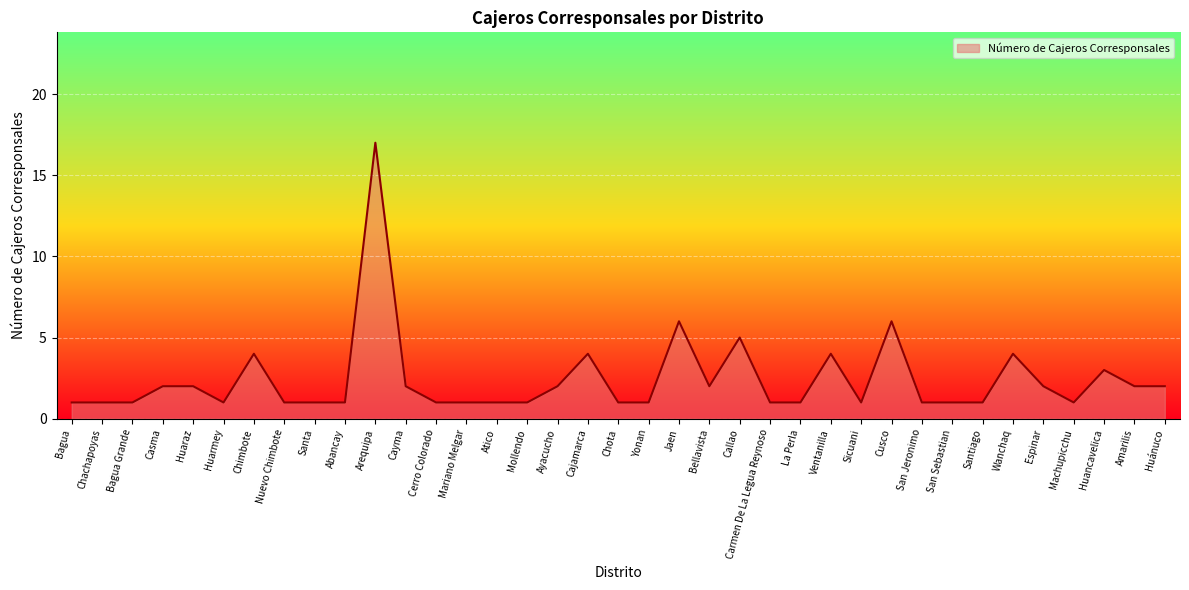

At which category does the chart reach its peak across all series?

Arequipa